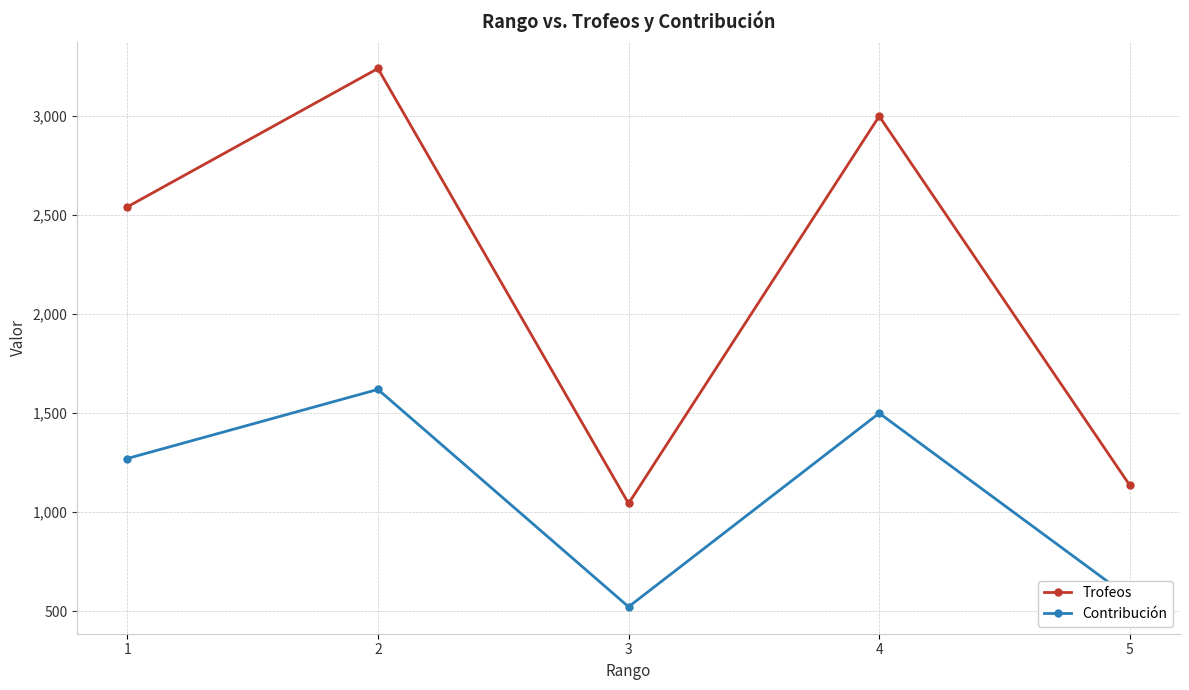

Which series has the largest range (max minus min)?

Trofeos